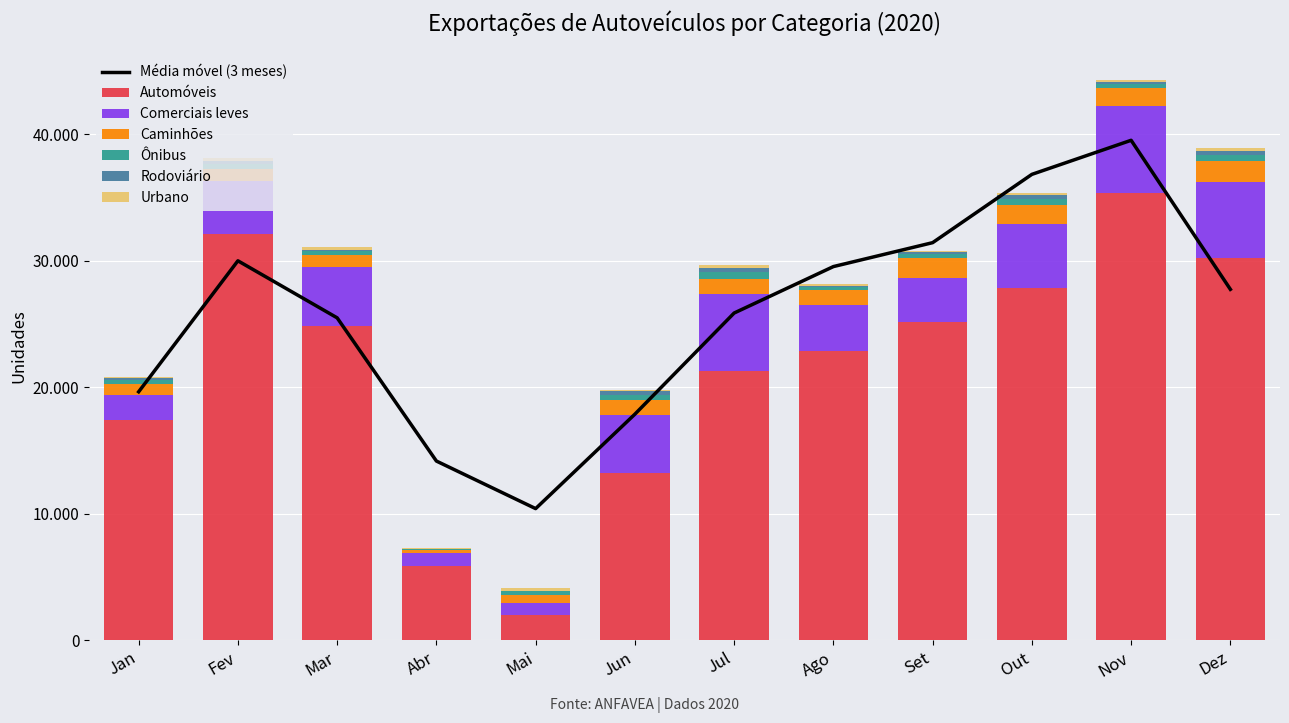

What is the label of the 9th bar from the right?

Abr